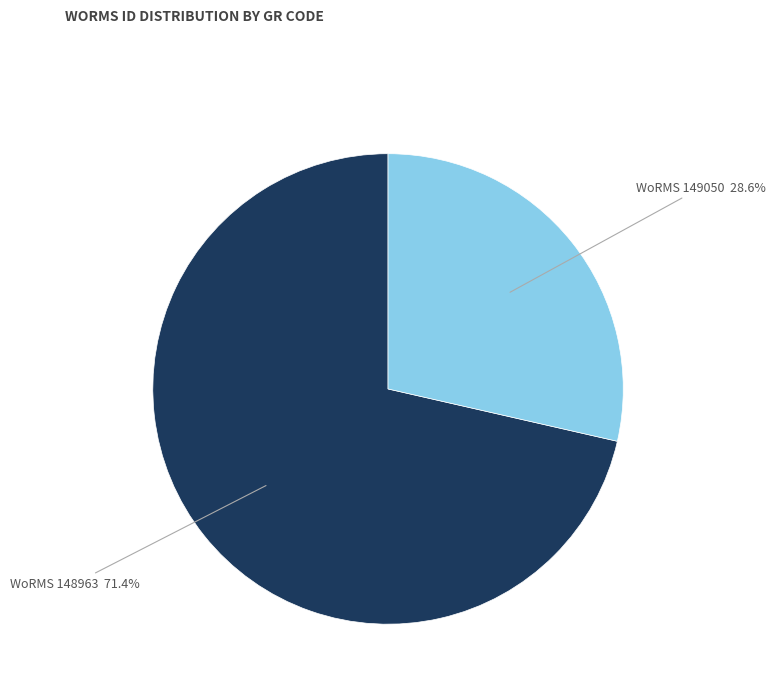

Approximately how many times larger is the value at WoRMS 148963 compared to WoRMS 149050?

2.5